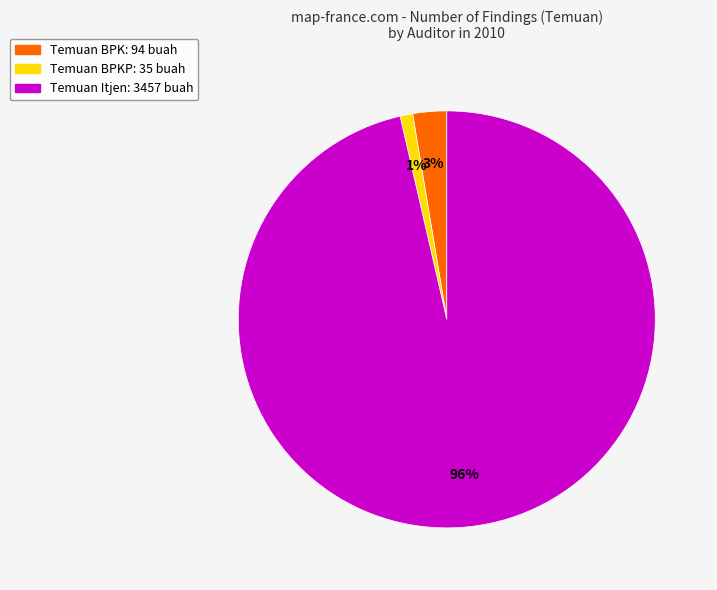

Is there a majority slice in this chart?

Yes